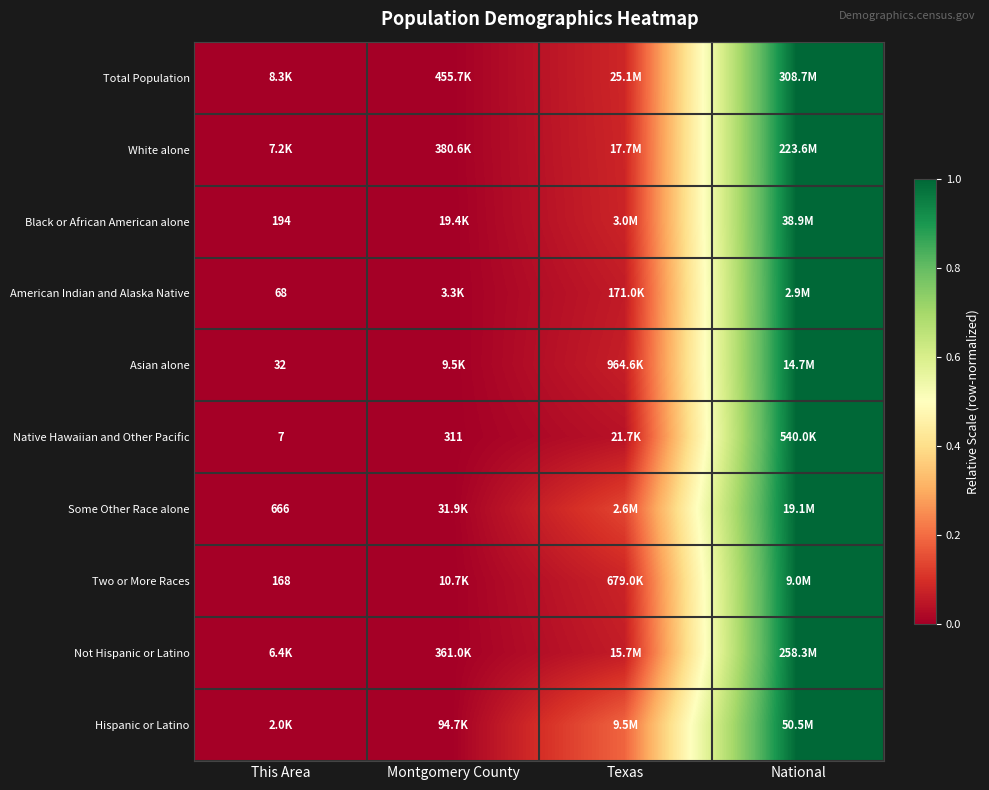

Which category has the lowest value in the White alone series?

This Area